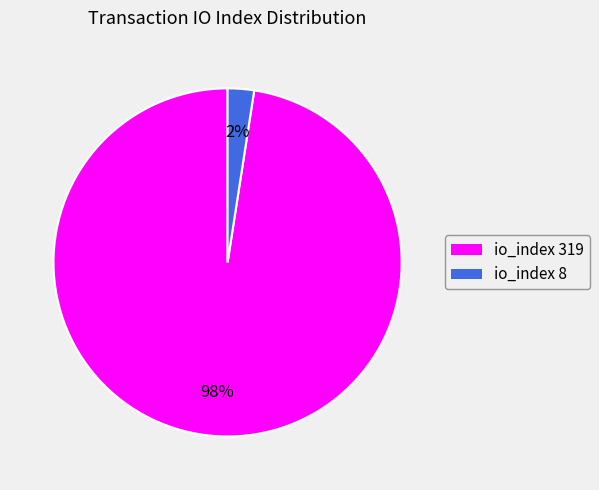

Does any single category account for the majority?

Yes